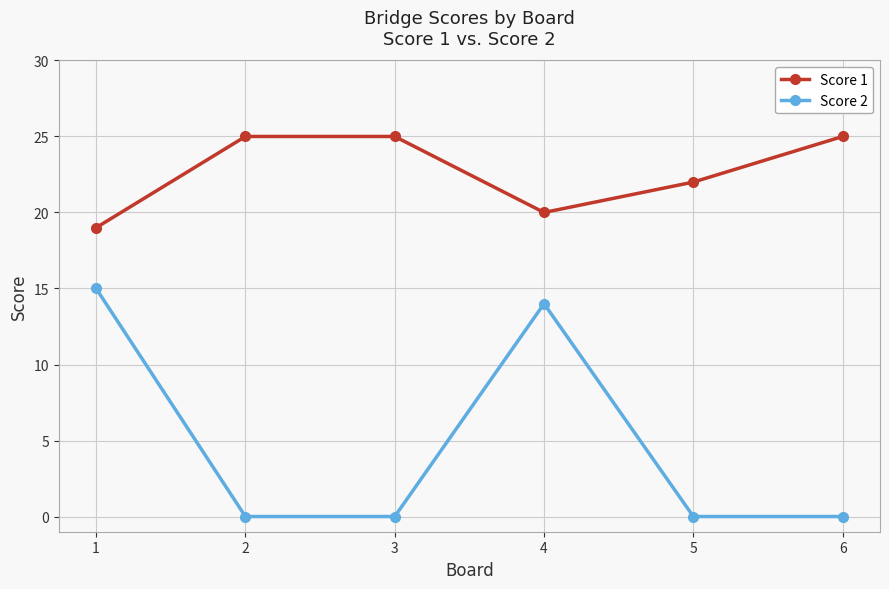

Where is the first local minimum for Score 1?

4